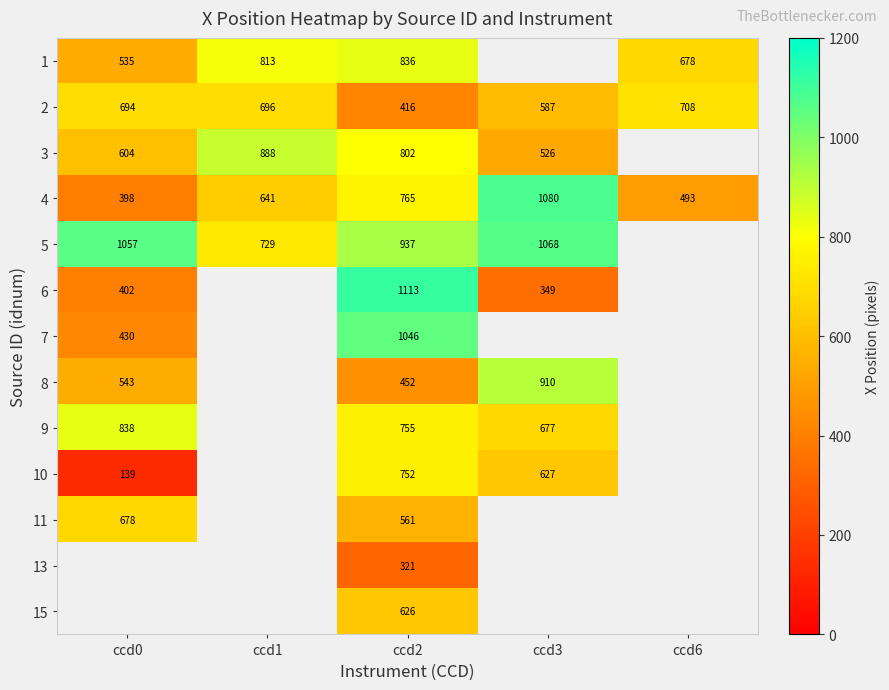

Which label corresponds to the smallest value in the chart?

ccd0